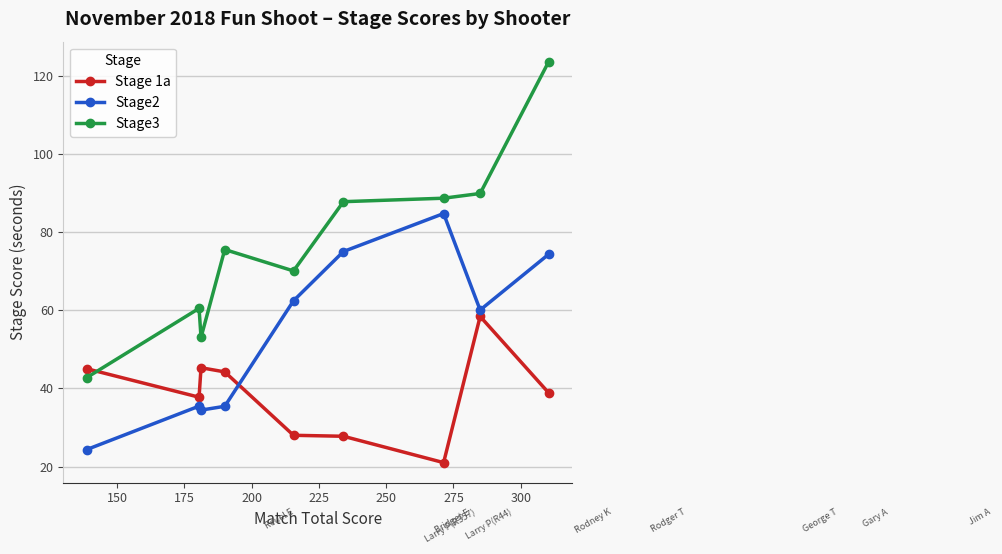

In Stage3, how many points are higher than both neighbors (excluding endpoints)?

2